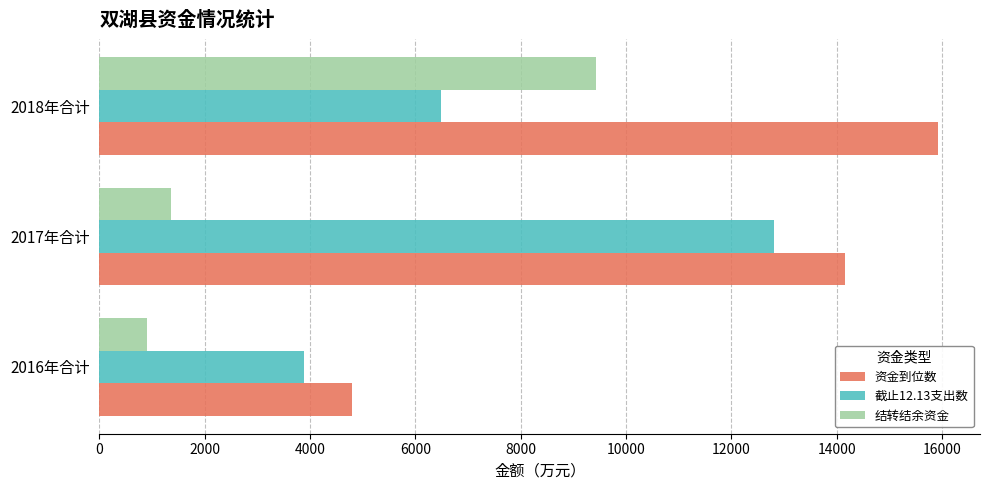

At which category is the sum across all series the highest?

2018年合计